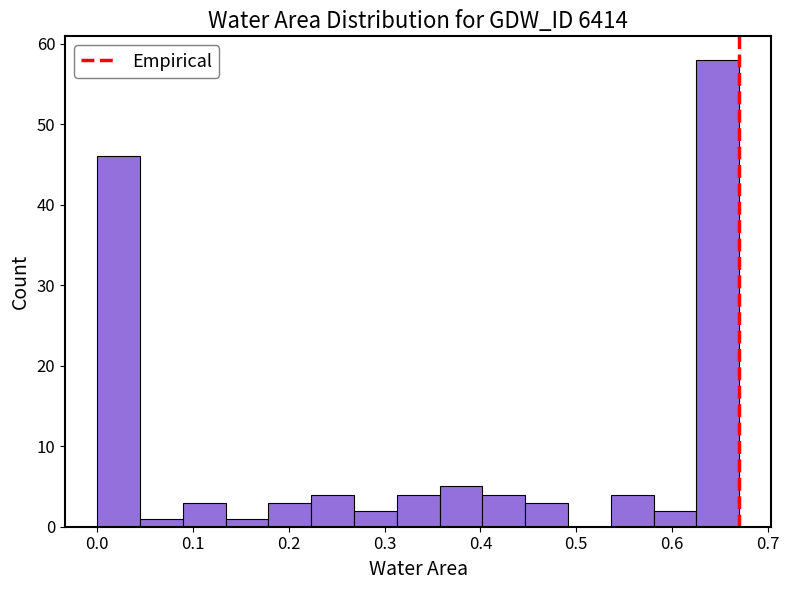

What is the height of the bar covering 0.18 to 0.22 on the x-axis? Neither the bar edges nor the heights are printed on the chart, so give them approximately, as read against the axes.

3